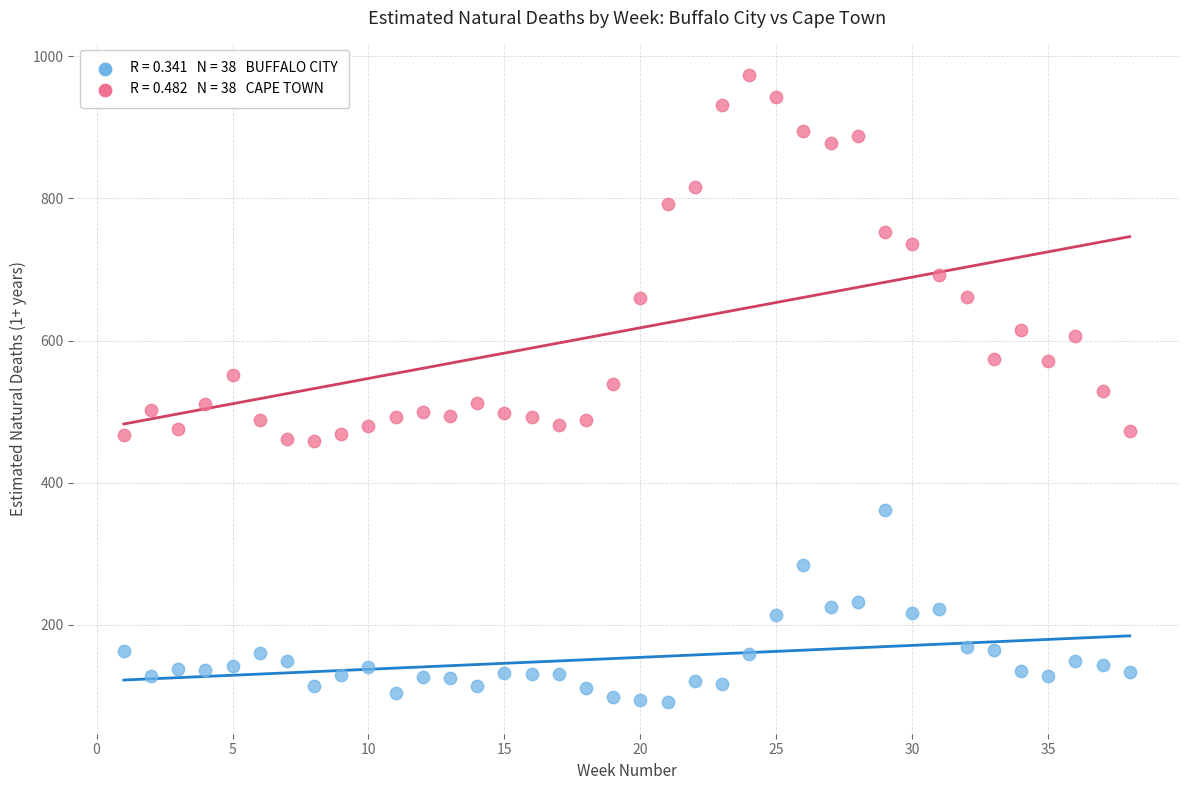

Across all data points, what is the range of X values (max minus min)?

37.0